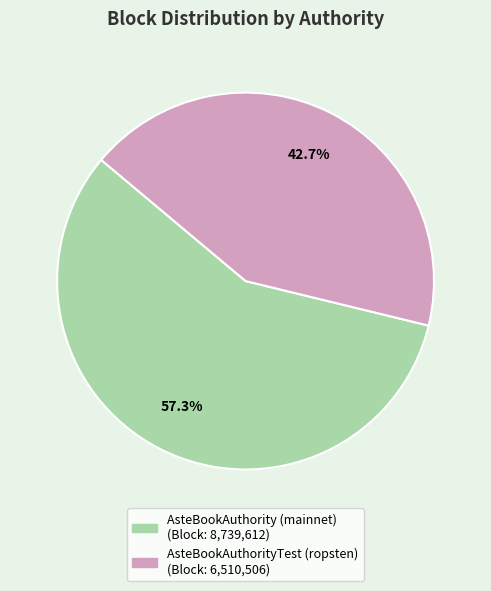

To the nearest percent, what is the difference between the largest and smallest slice percentages?

15%